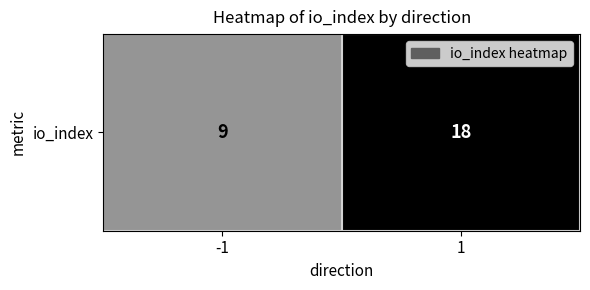

What is the maximum value shown in the chart?

18